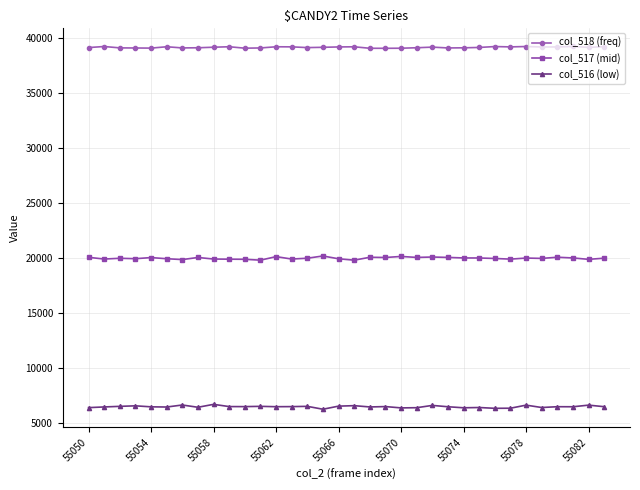

What is the value of the col_517 (mid) point at the 7th from the left?

19837